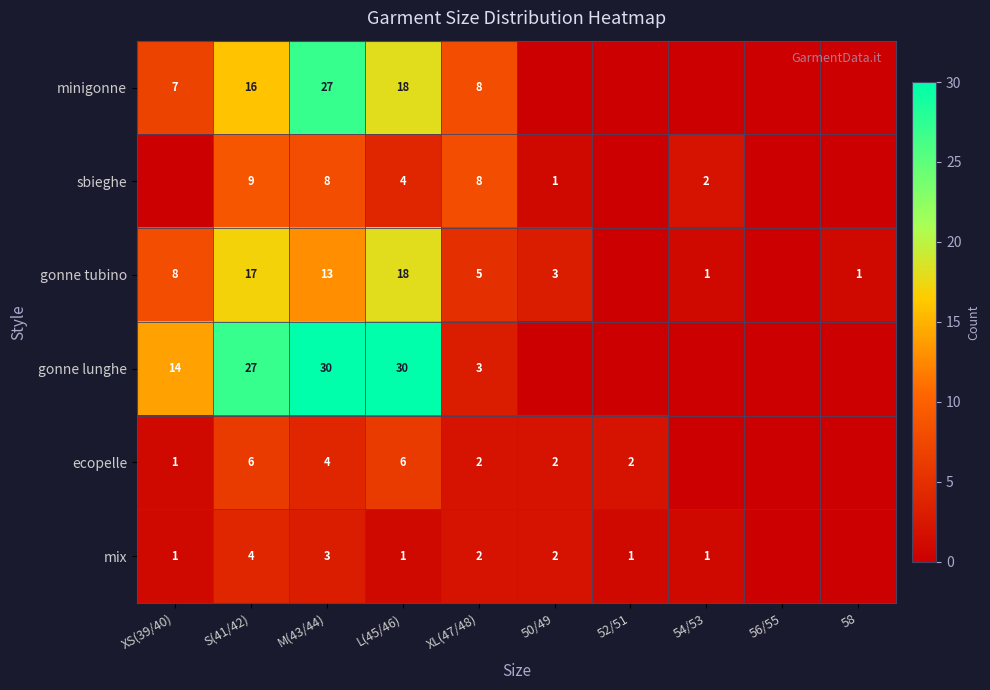

What is the sum of the gonne lunghe values at M(43/44) and XS(39/40)?

44